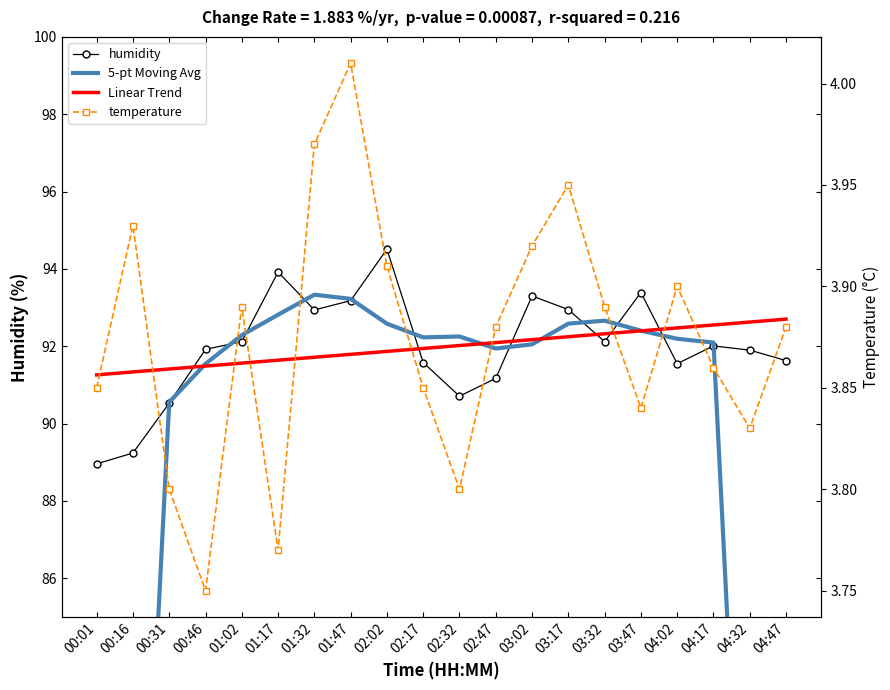

Where do Linear Trend and humidity first cross each other?

00:31 and 00:46